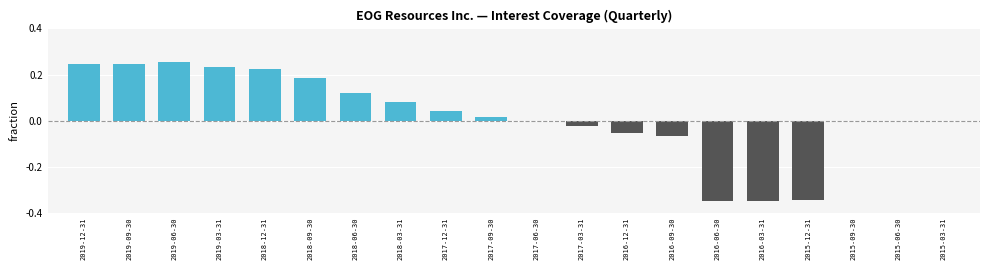

Between 2019-03-31 and 2016-12-31, which is larger?

2019-03-31